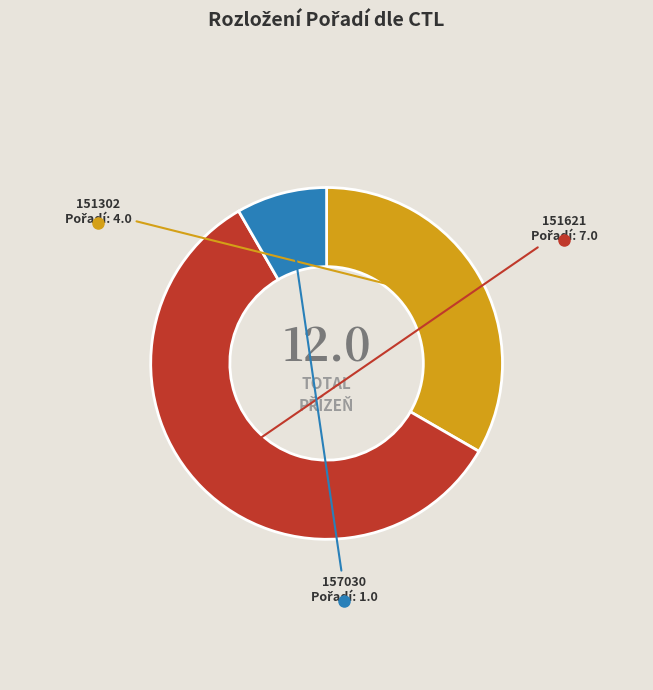

How many segments does this pie chart have?

3